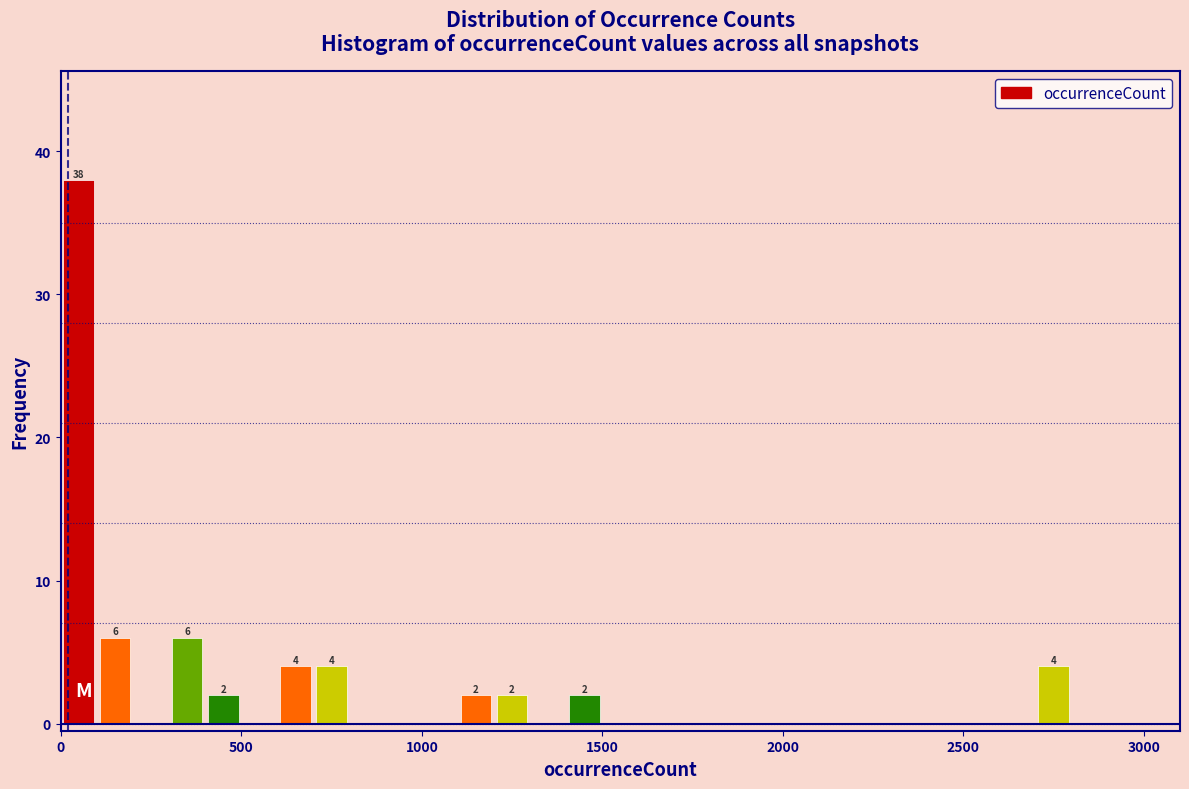

Read against the x-axis, roughly where is the centre of the tallest bar?

50